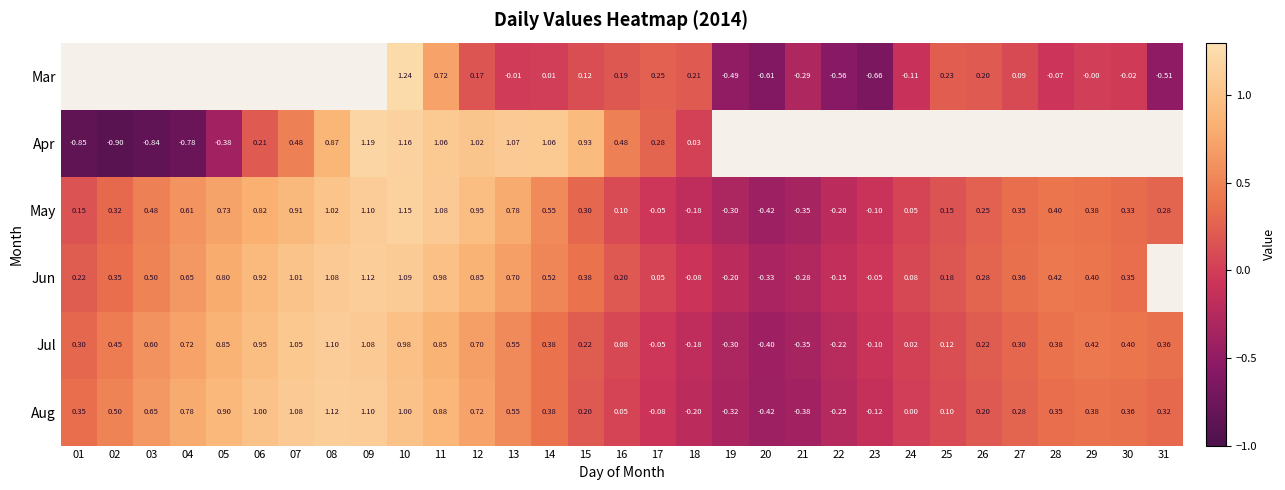

At which label does May reach its peak?

10